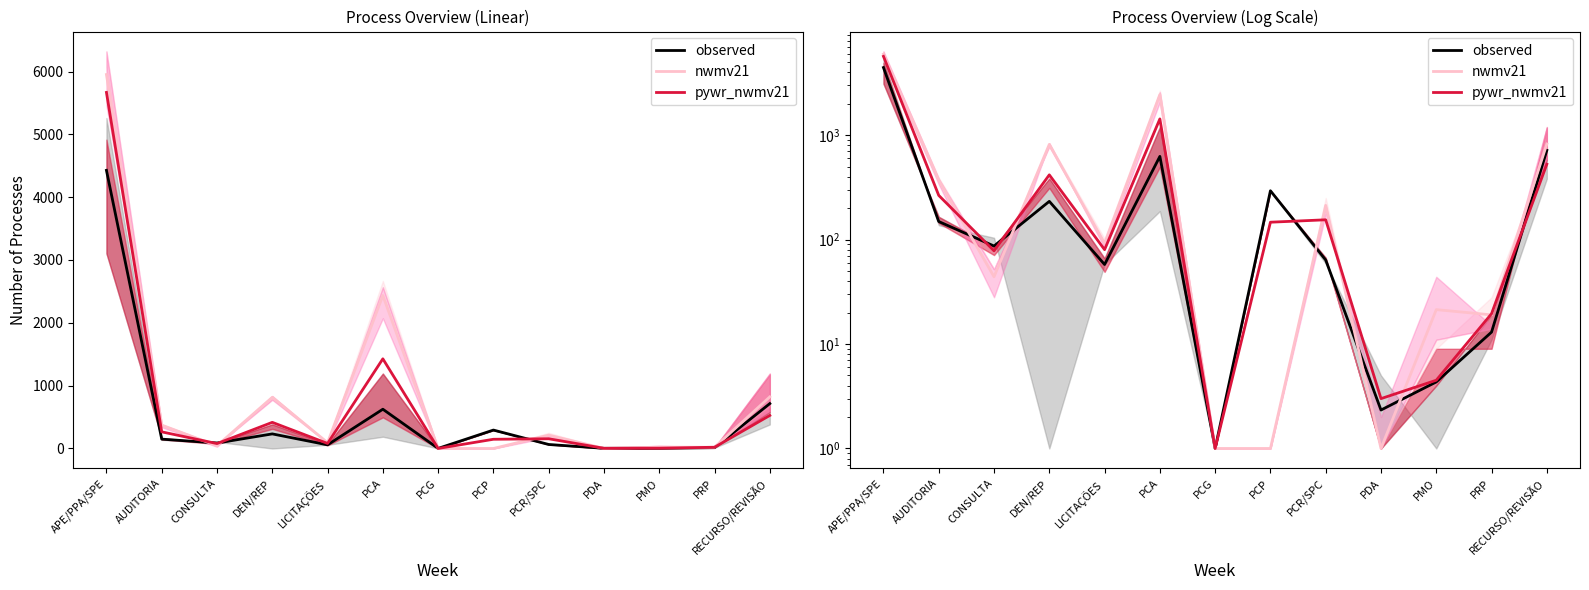

How many values in the pywr_nwmv21 series exceed 146?

7